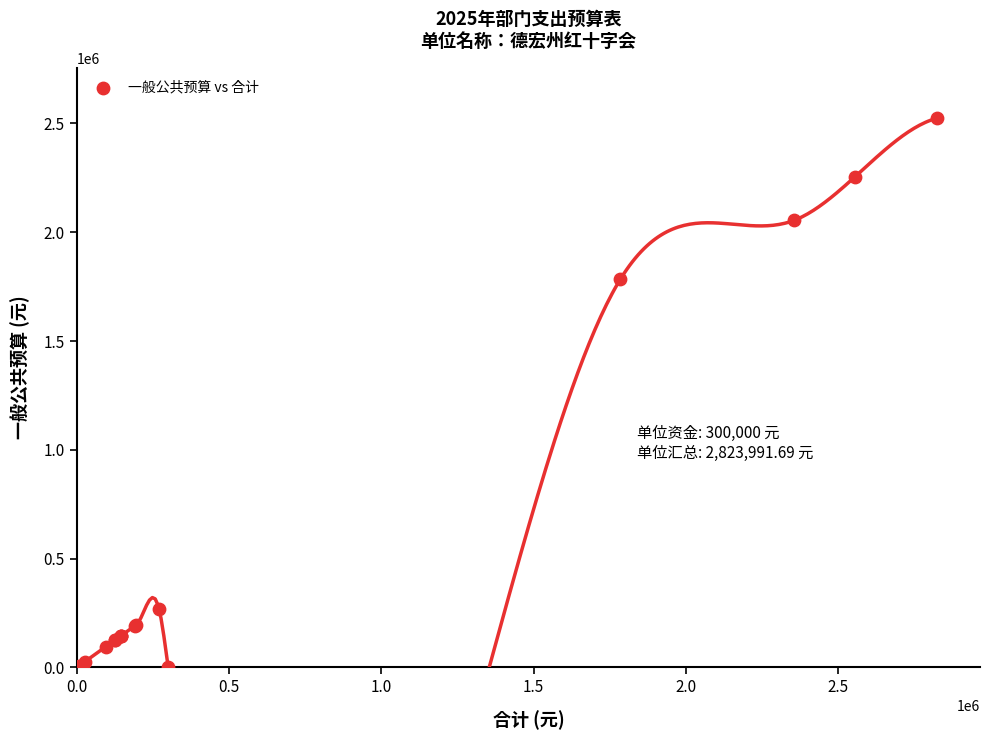

What Y value in the scatter plot is closest to 1261995?

1784613.0